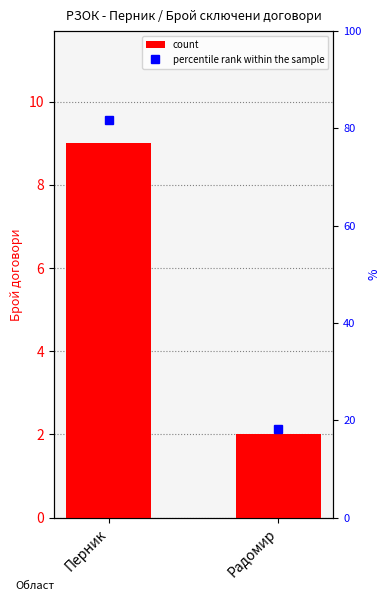

What is the difference between the maximum and minimum values in the percentile rank within the sample series?

63.6